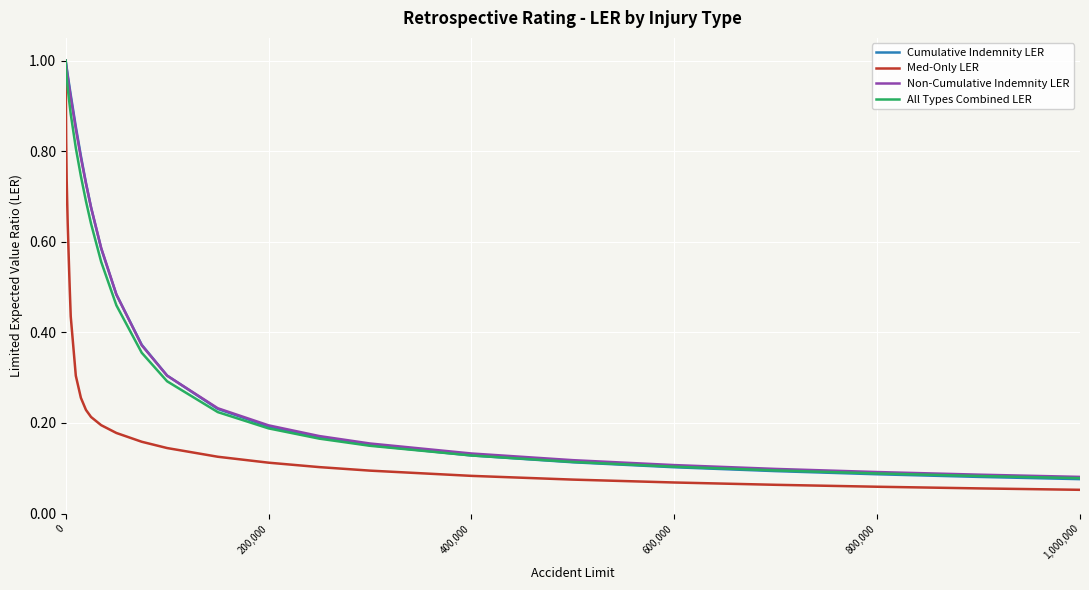

The Non-Cumulative Indemnity LER series shows 0.1 at 800,000. True or false?

True